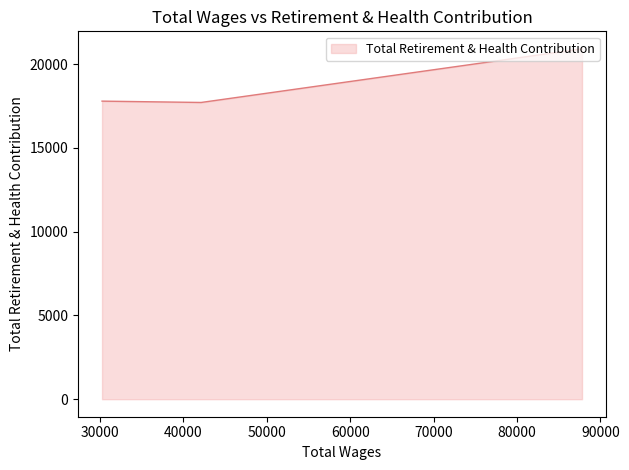

Reading right to left, what are all the values shown in this chart?

30239.0=17785	42121.0=17705	87811.0=20904